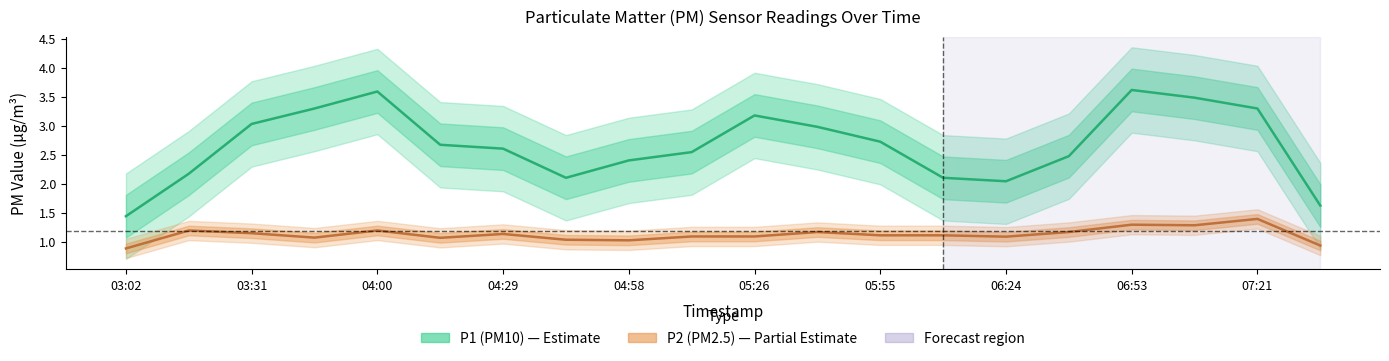

At how many categories does at least one series exceed 2?

16